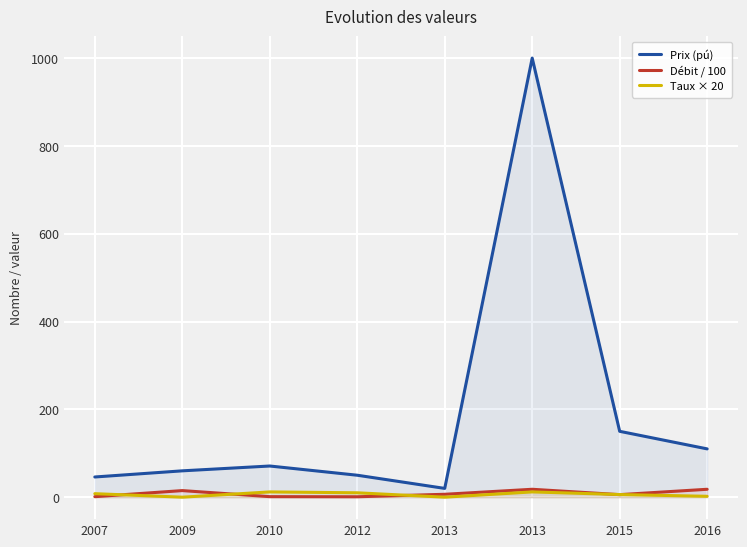

Where is the first local minimum for Taux × 20?

2009